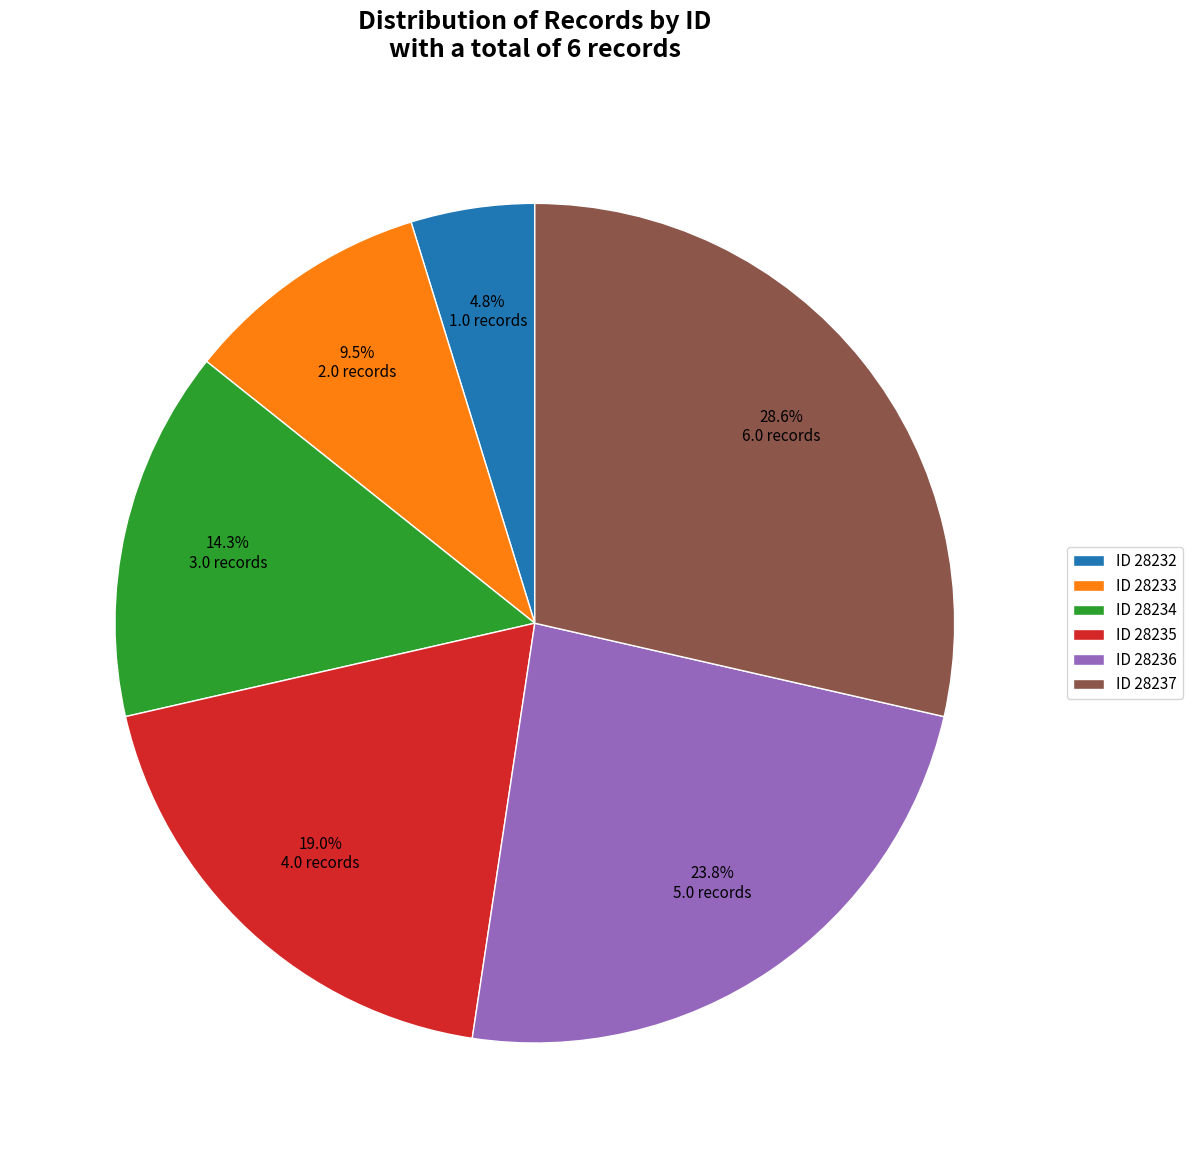

Is there any slice that represents more than half of the pie?

No